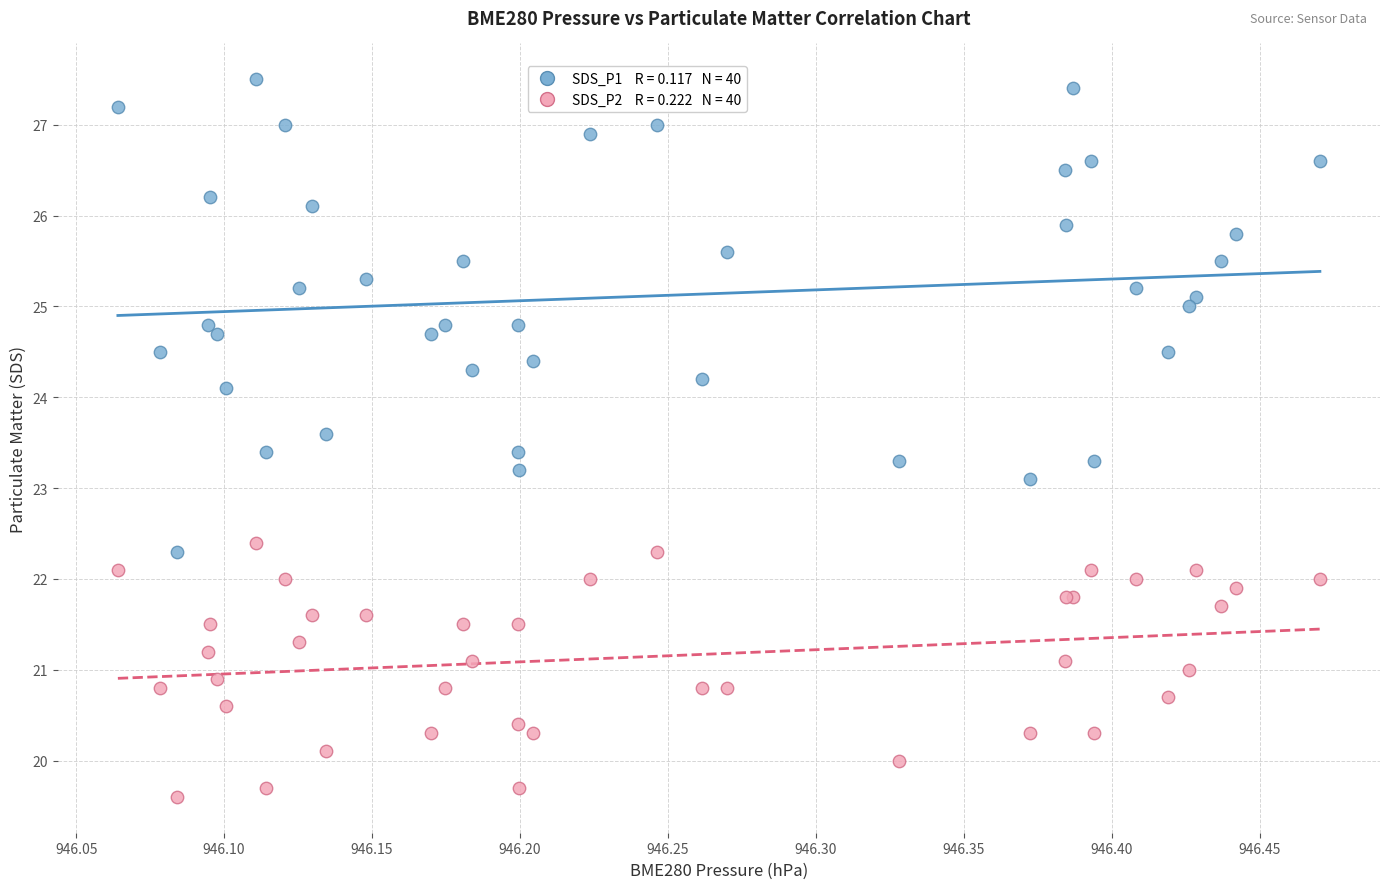

Across all series, what Y value is closest to 23?

23.1